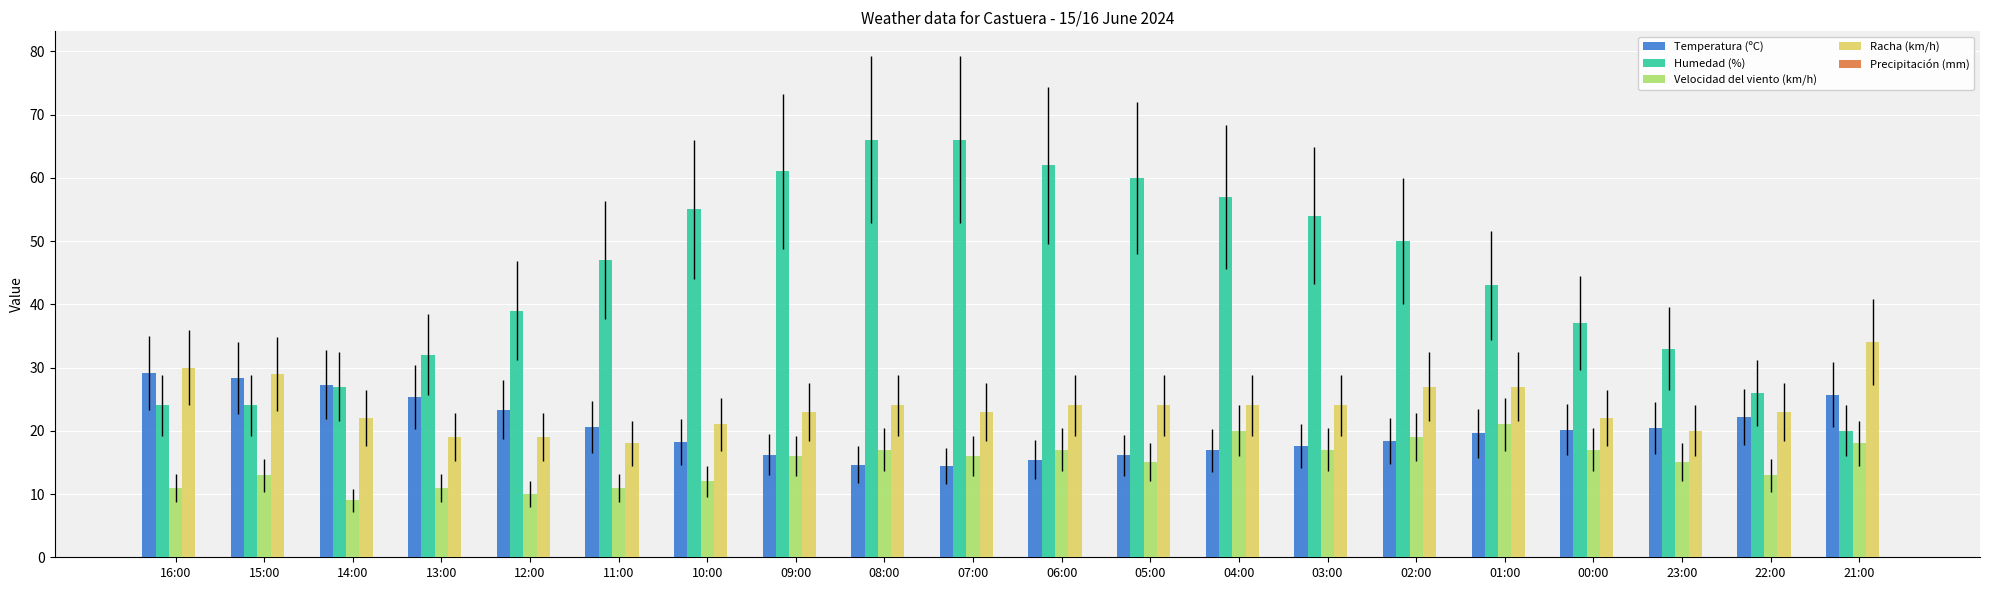

What is the maximum value shown in the chart?

66.0